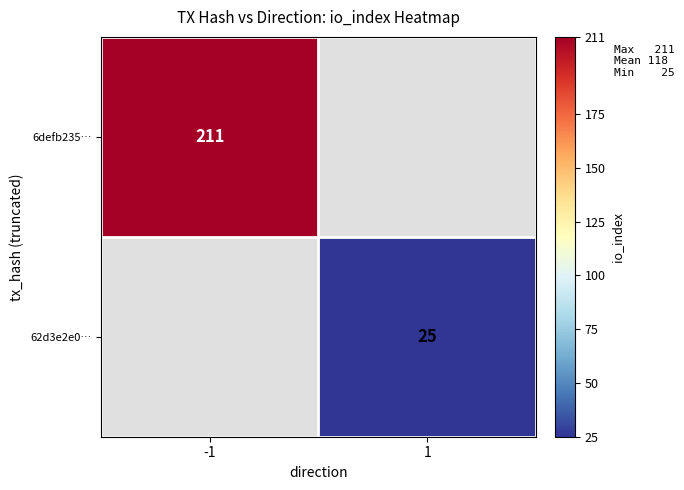

Between 1 and -1, which is larger?

-1